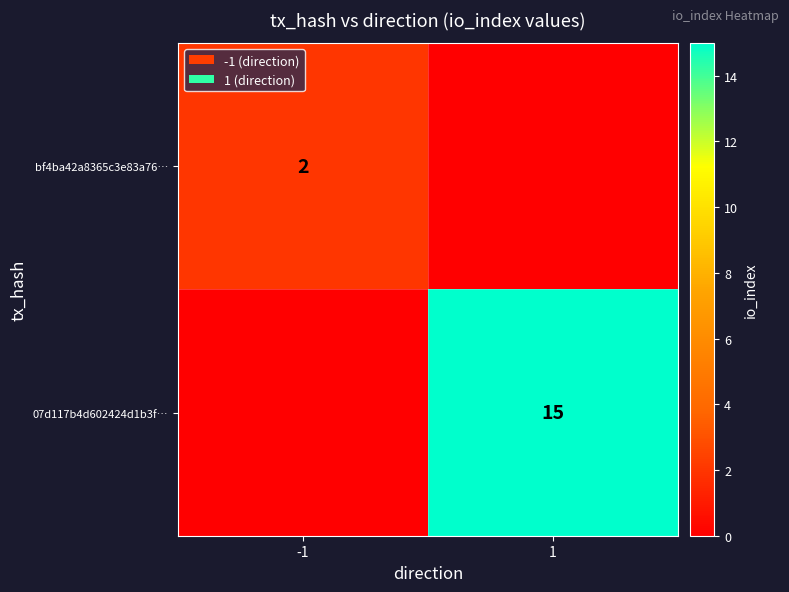

What is the spread (max minus min) of values at -1?

2